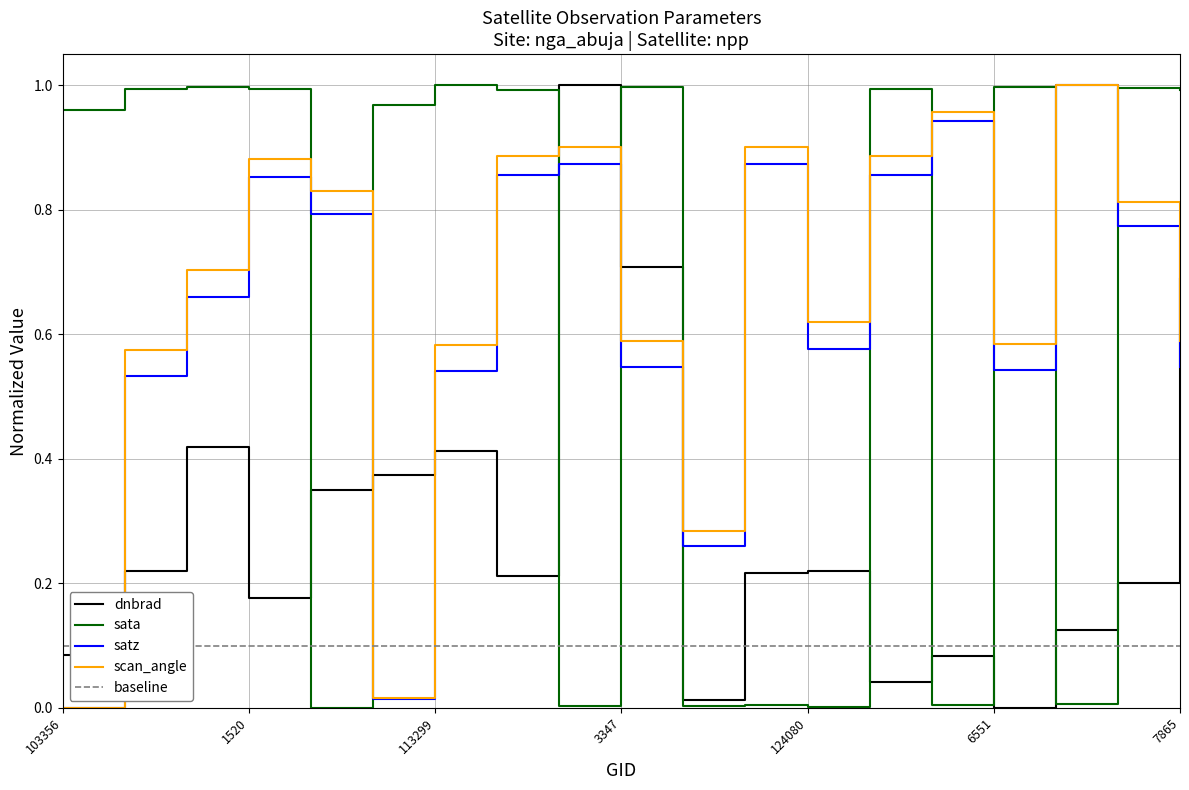

True or false: sata has more than 1 points higher than both neighbors.

True